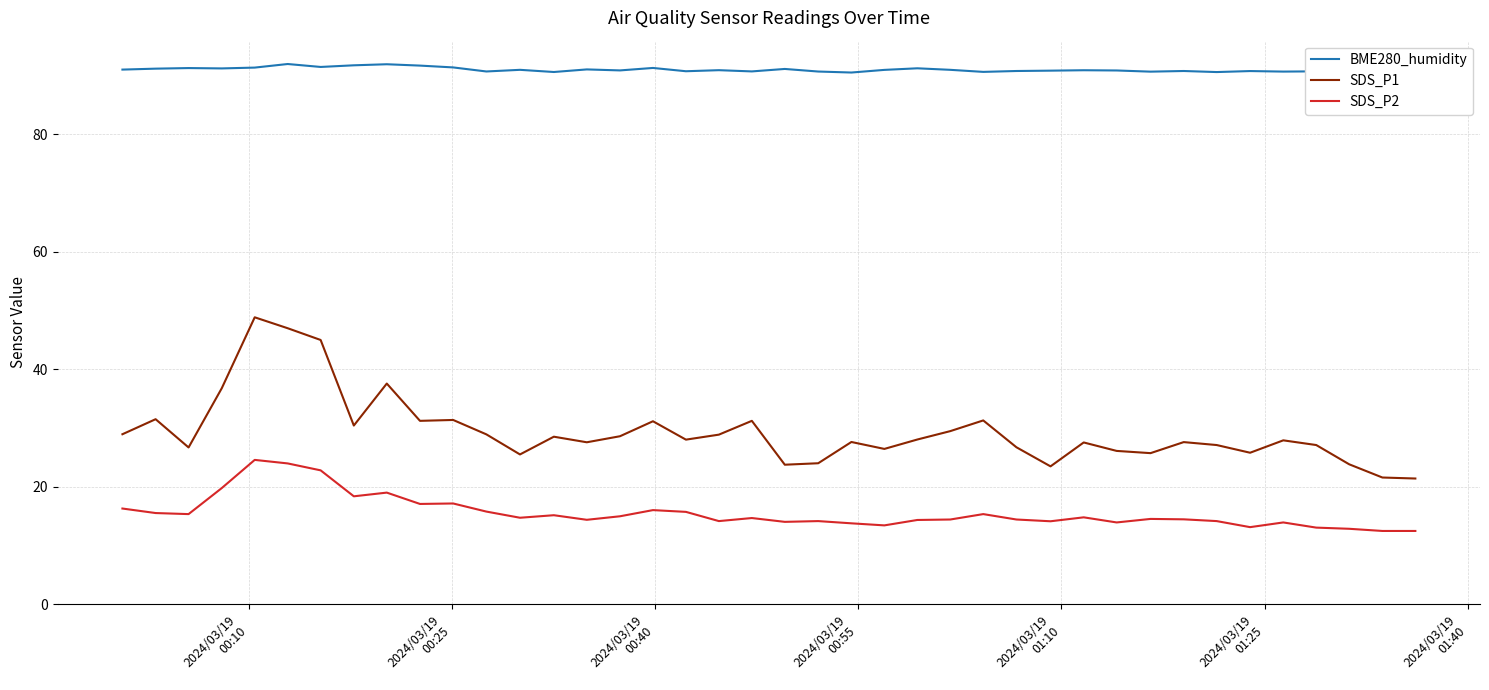

What is the highest value of the BME280_humidity series?

92.0